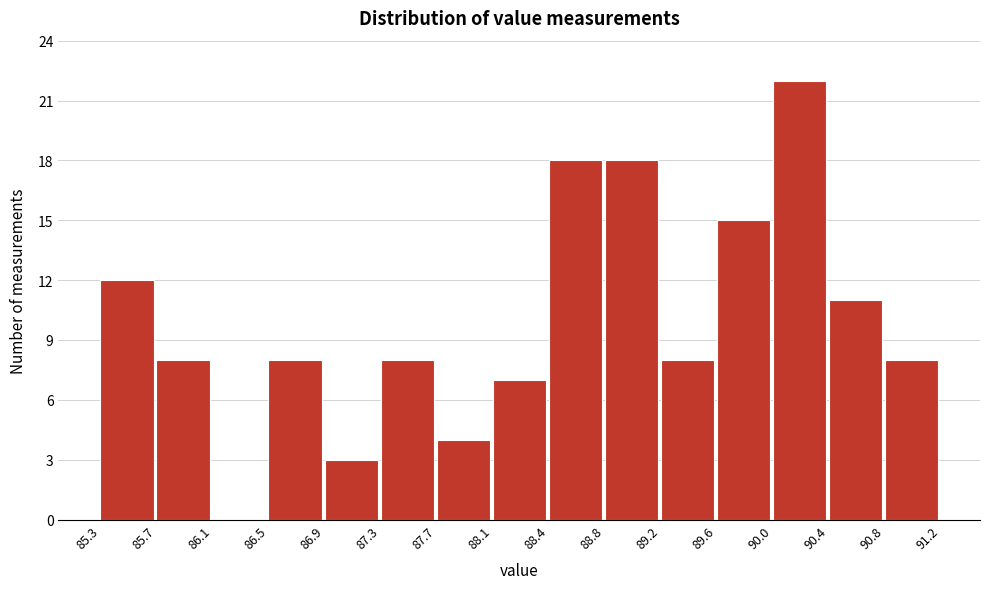

What is the height of the bar covering 90.0 to 90.4 on the x-axis? The values are not printed on the chart, so give them approximately, as read against the axis.

22